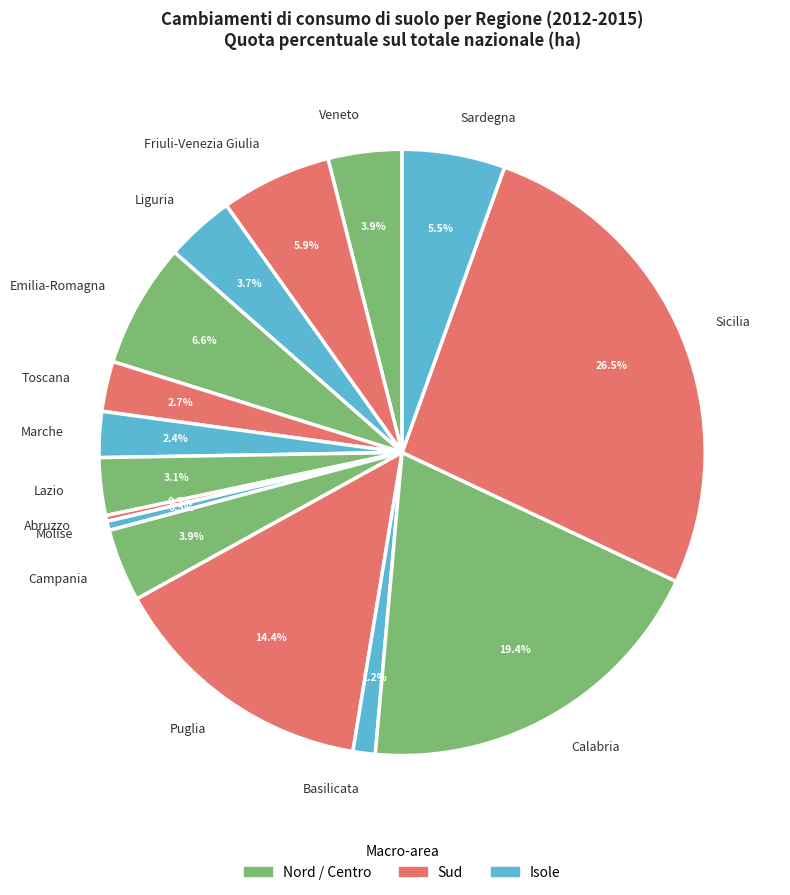

Which slice is the largest?

Sicilia